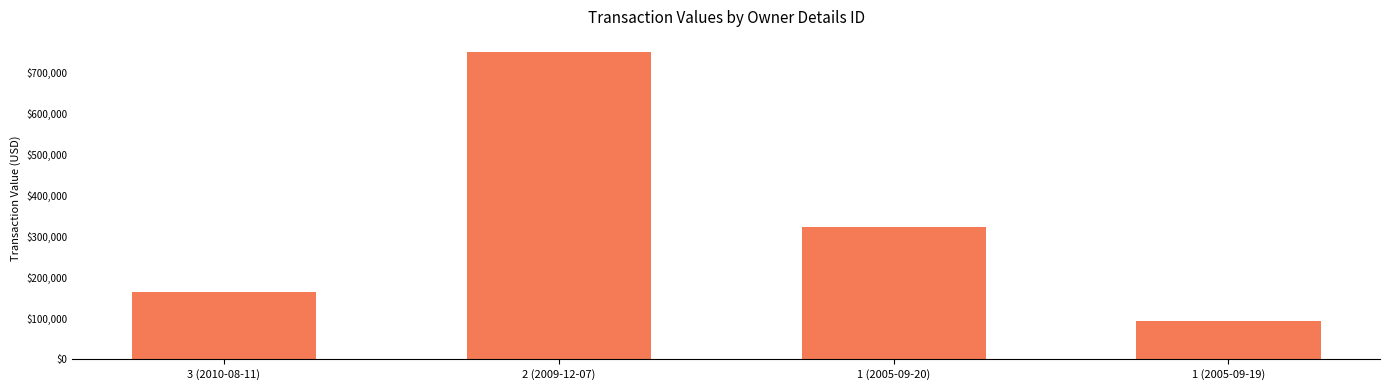

Which label corresponds to the largest value in the chart?

2 (2009-12-07)